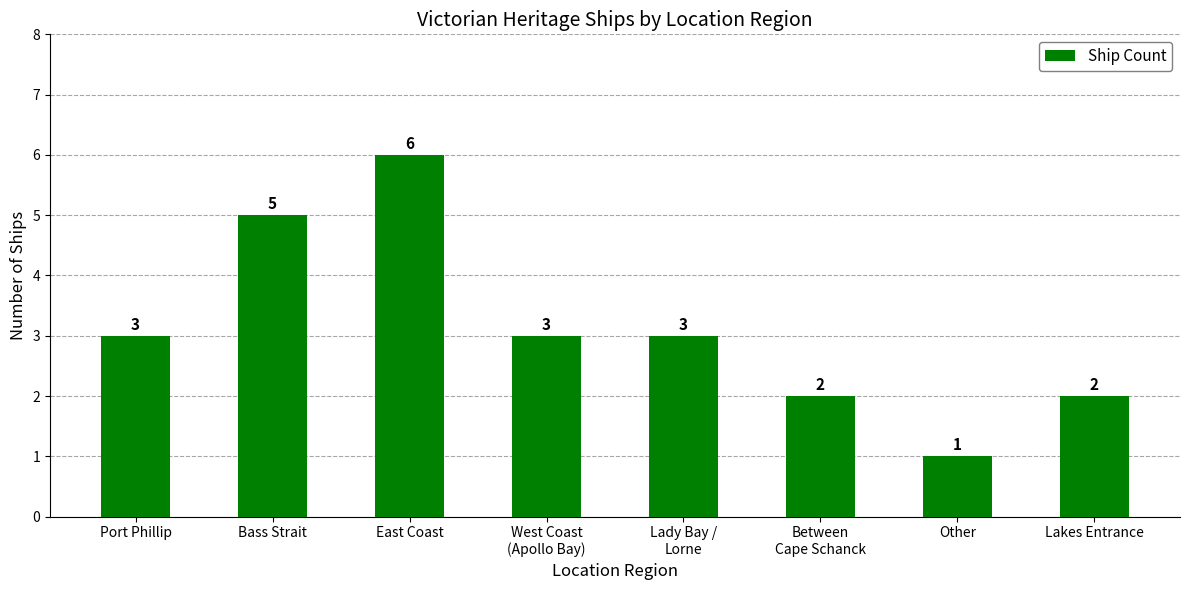

What is the average value?

3